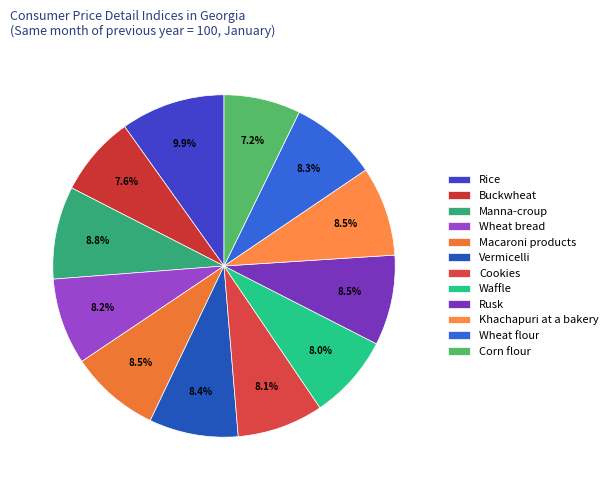

Do Buckwheat and Waffle together represent more than half of the pie?

No